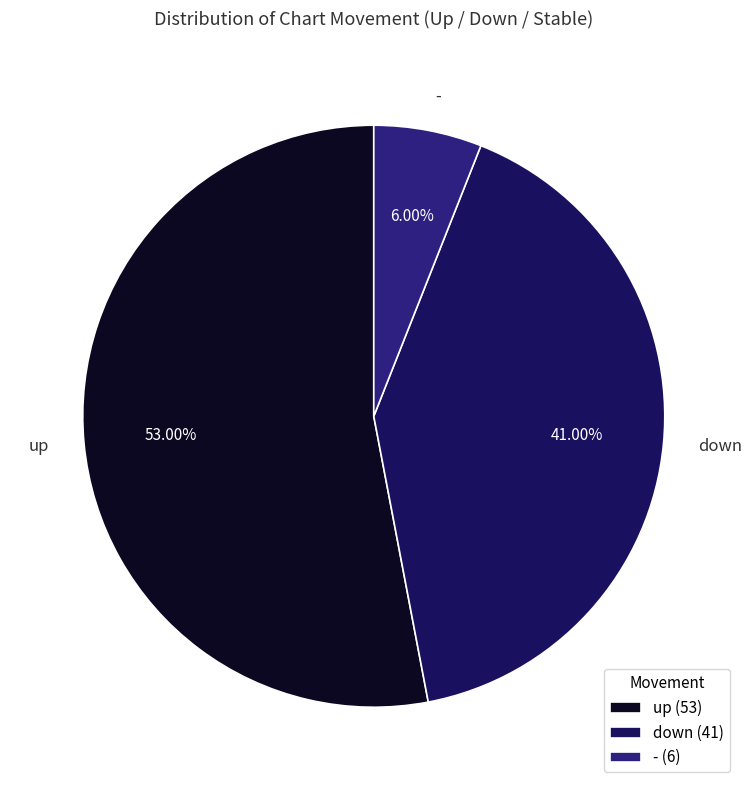

To the nearest percent, what is the difference between the down and - slice percentages?

35%